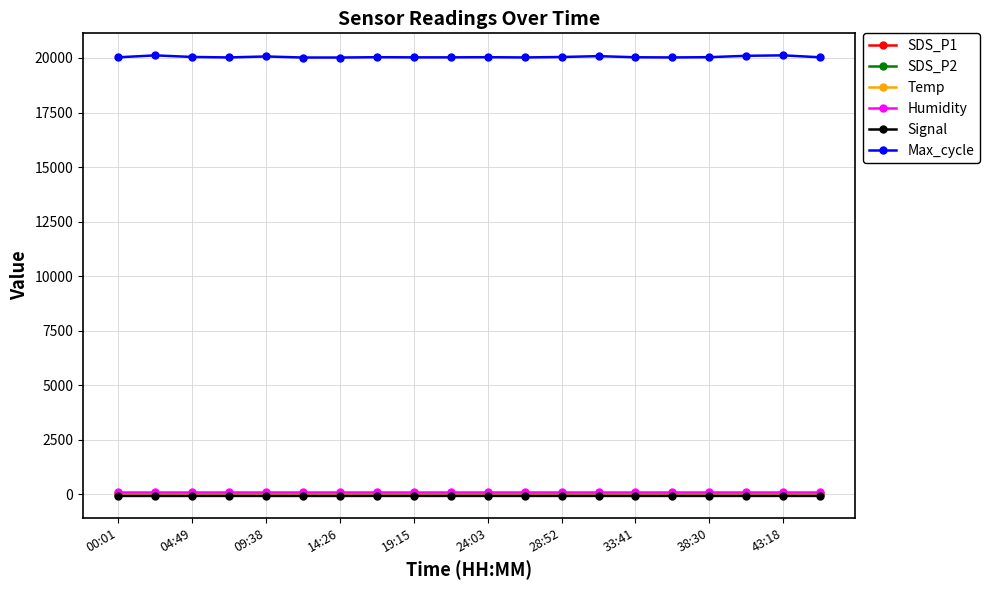

At how many categories does at least one series exceed 11757?

20